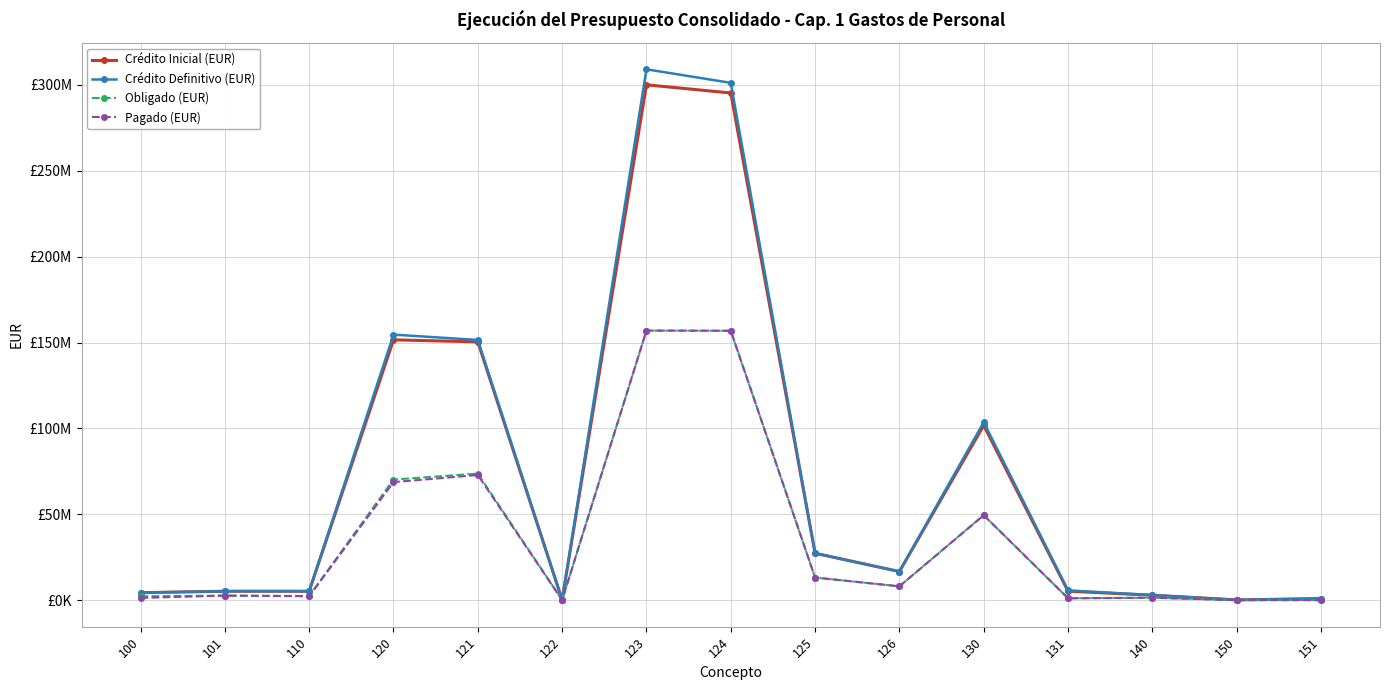

Reading left to right, list all the values displayed in this chart.

Crédito Inicial (EUR): 4355342.6	5211304.2	5201063.5	151562867.5	150386622.0	144357.5	300026065.5	295271159.1	27313630.0	16672716.0	101752772.4	5237819.4	2893363.9	167032.4	924314.1
Crédito Definitivo (EUR): 4427337.3	5223013.6	5226758.2	154600944.6	151488815.2	147244.7	309052552.7	301176582.3	27313630.0	16672716.0	103607037.1	5720495.3	2944874.5	170302.5	930050.1
Obligado (EUR): 2244808.6	2649468.2	2409752.1	70219638.9	73688610.9	73141.0	156948286.7	156857243.1	13175136.2	8061468.1	49517078.7	1110705.1	1428604.5	84822.4	32726.7
Pagado (EUR): 1318597.5	2649468.2	2305159.8	68729688.8	72864006.8	38535.3	156948286.7	156857243.1	13175136.2	8061468.1	49441310.8	1101640.8	1428604.5	25409.3	26053.4